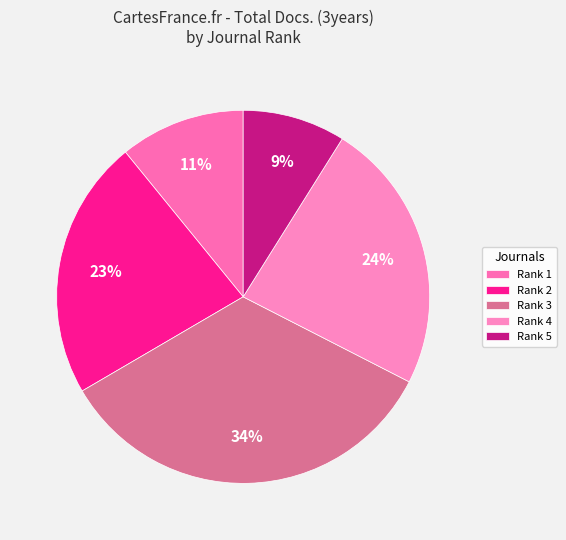

To the nearest percent, what is the difference between the largest and smallest slice percentages?

25%